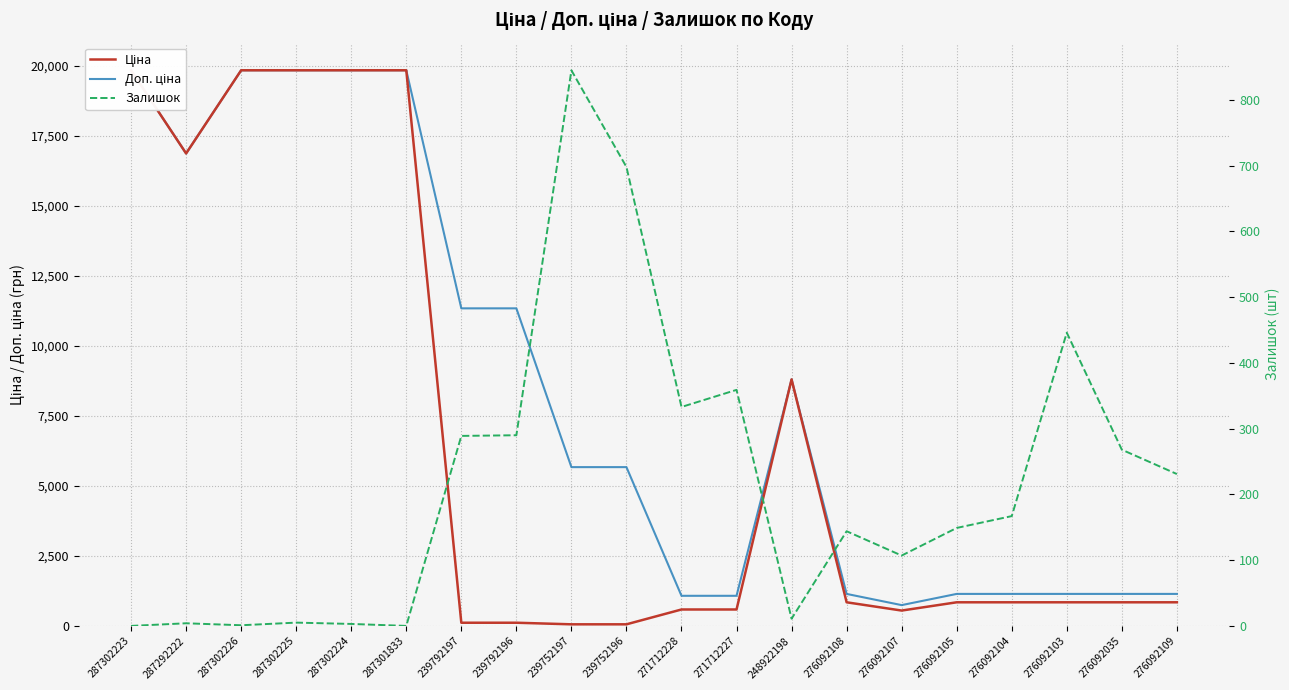

What is the average value of the Залишок series?

217.5